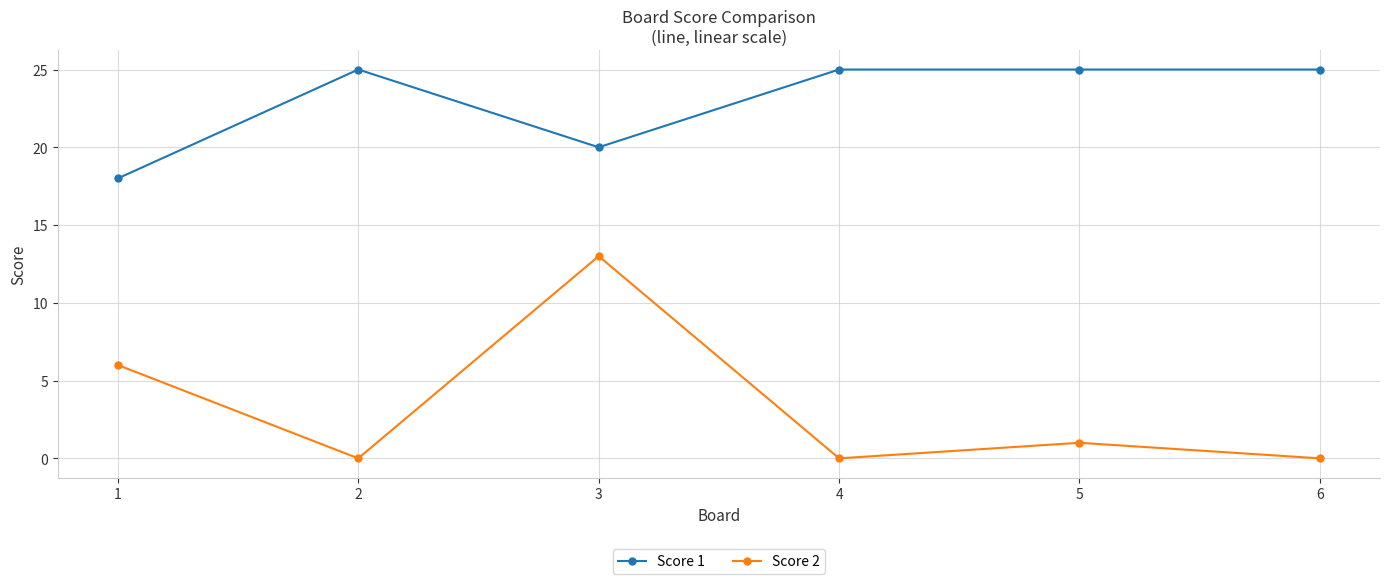

At how many categories does at least one series exceed 13?

6